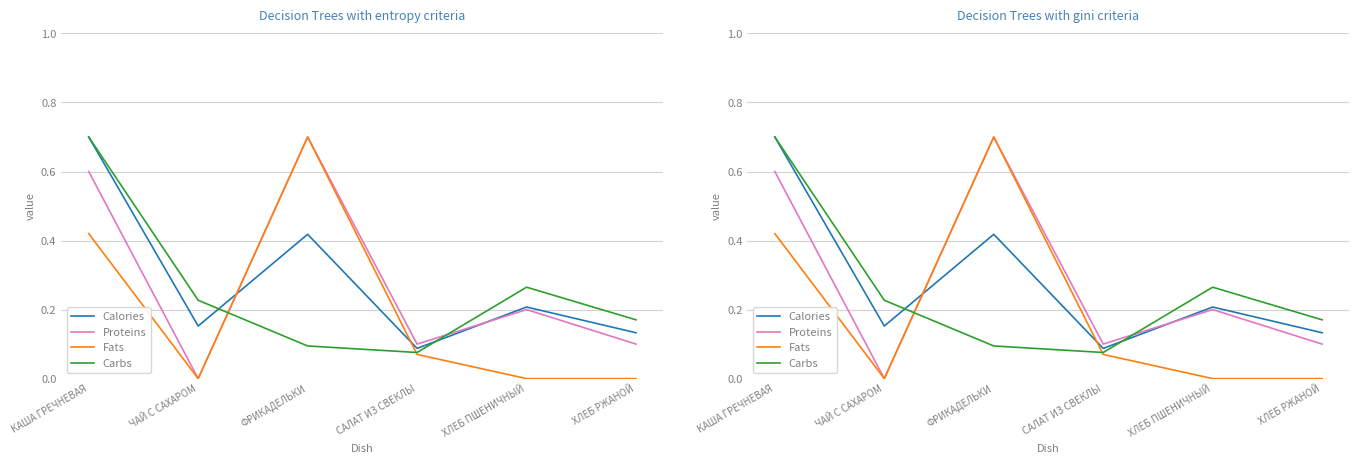

How many data points in Proteins are above 0?

5